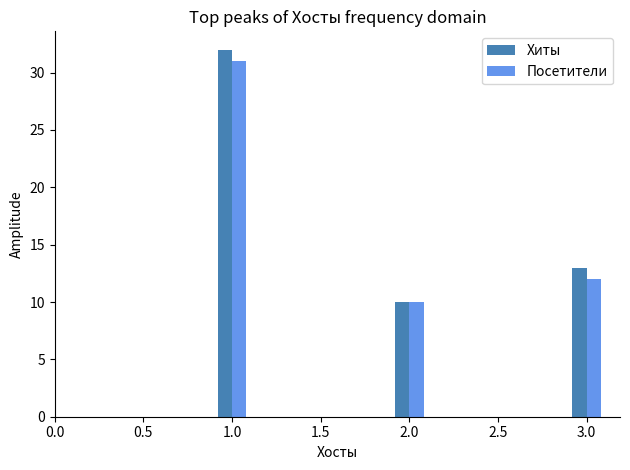

Reading left to right, list all the values displayed in this chart.

Хиты: 32	10	13
Посетители: 31	10	12